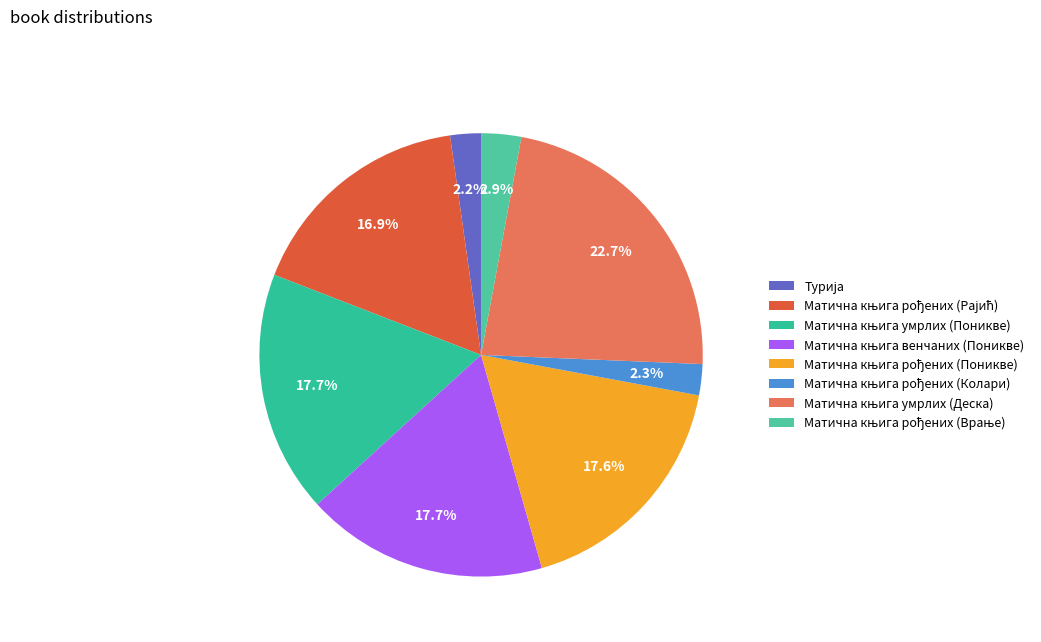

Between Матична књига рођених (Врање) and Матична књига умрлих (Поникве), which is larger?

Матична књига умрлих (Поникве)